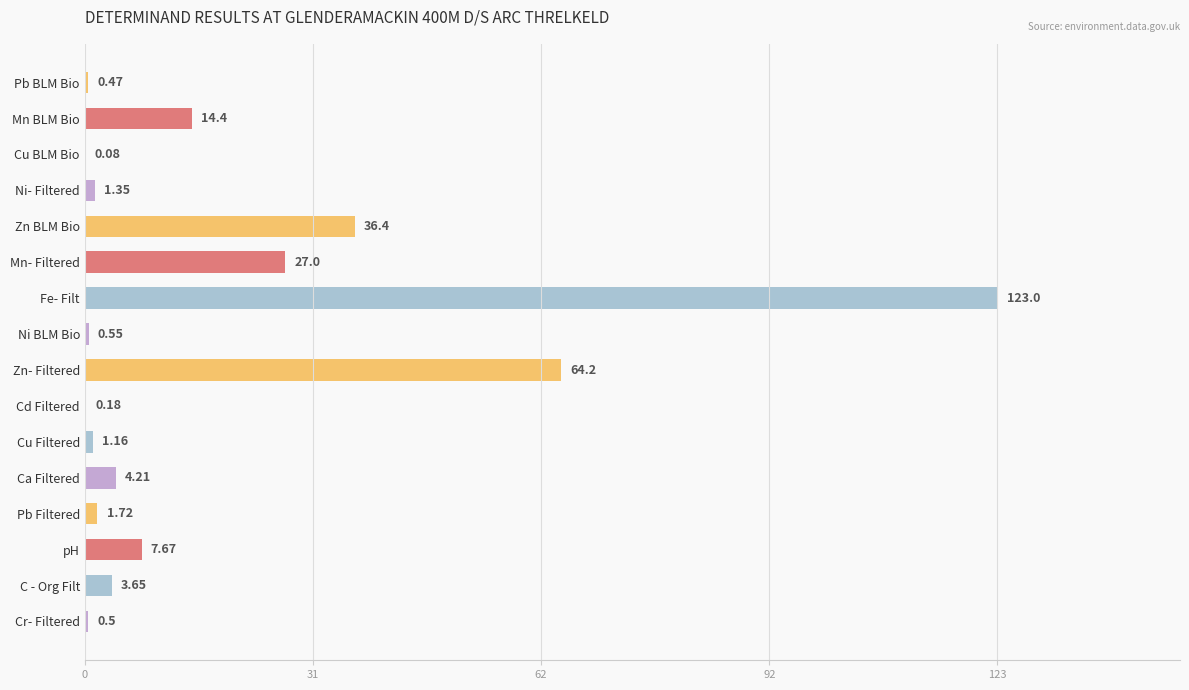

Which has a higher value, Cr- Filtered or Zn- Filtered?

Zn- Filtered